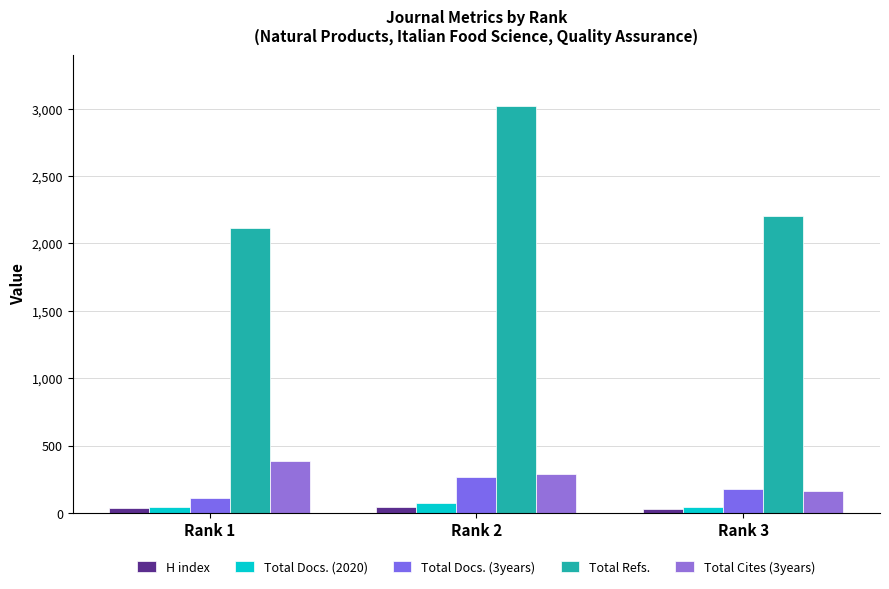

What are all the series names shown in the legend?

H index, Total Docs. (2020), Total Docs. (3years), Total Refs., Total Cites (3years)